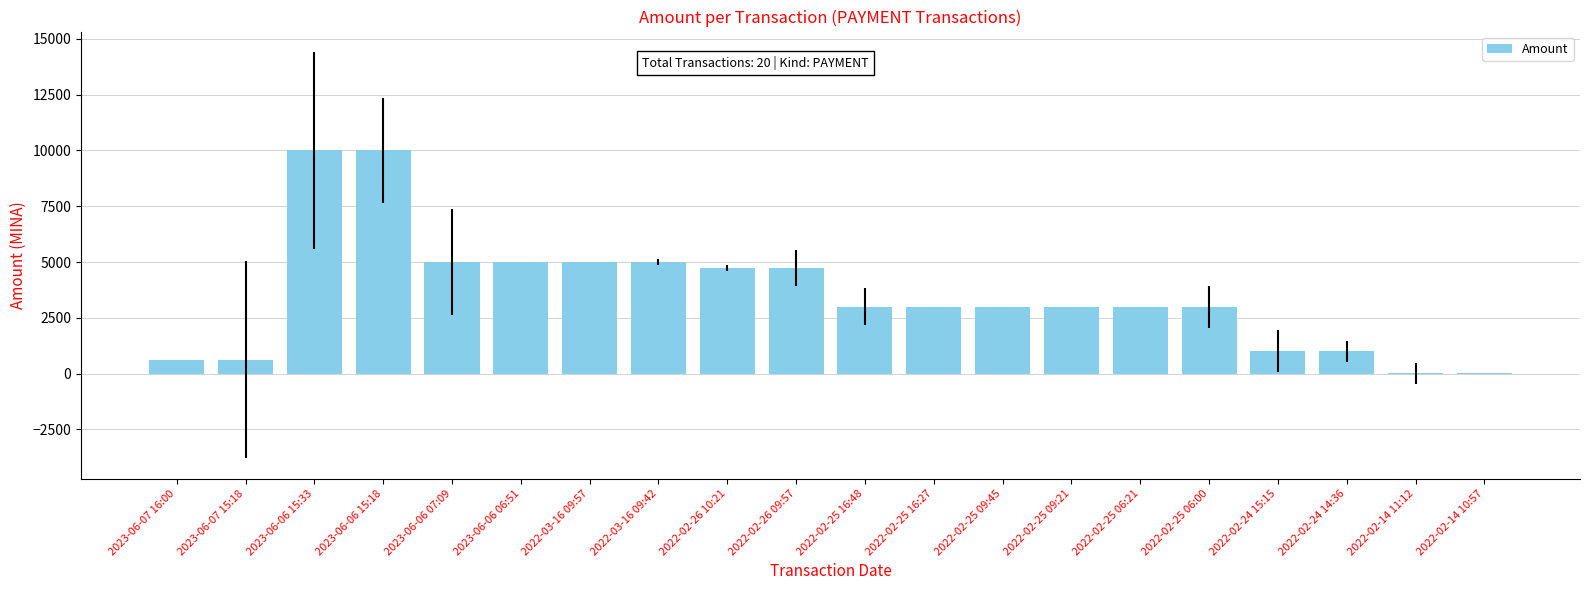

What is the change in value from 2023-06-06 07:09 to 2022-02-25 16:48?

-2000.0